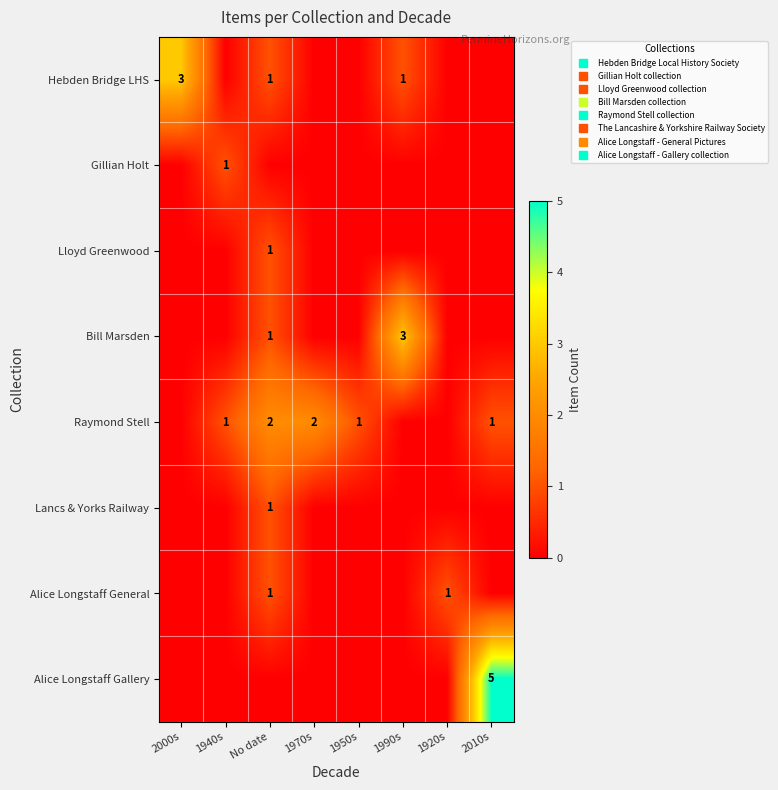

Rank the categories by Lancs & Yorks Railway value from lowest to highest.

2000s, 1940s, 1970s, 1950s, 1990s, 1920s, 2010s, No date